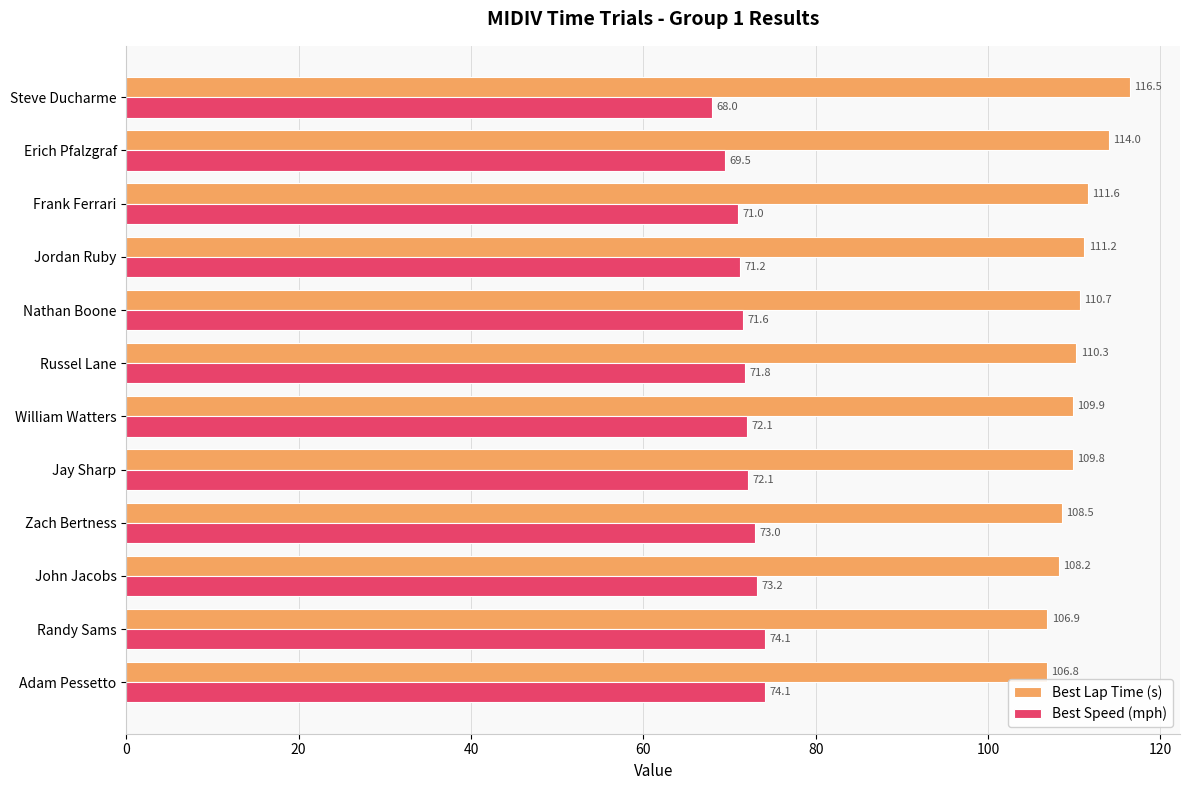

At which label is Best Speed (mph) closest to 71?

Frank Ferrari